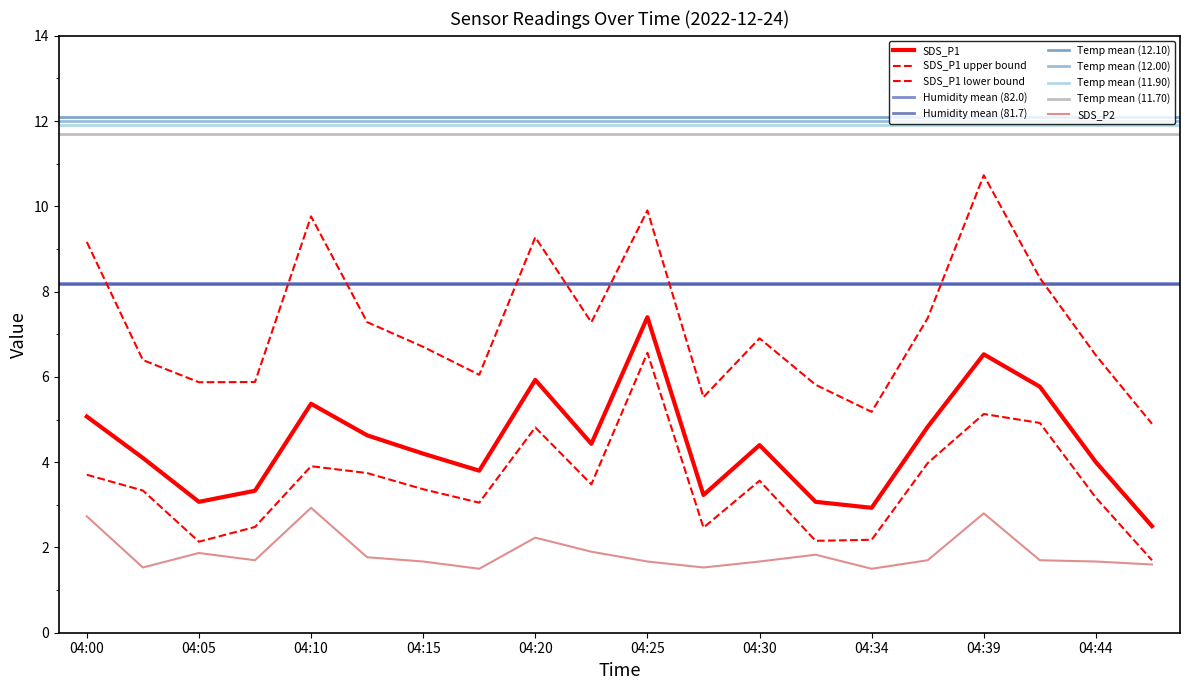

Between 04:30 and 04:39, which is larger?

04:39